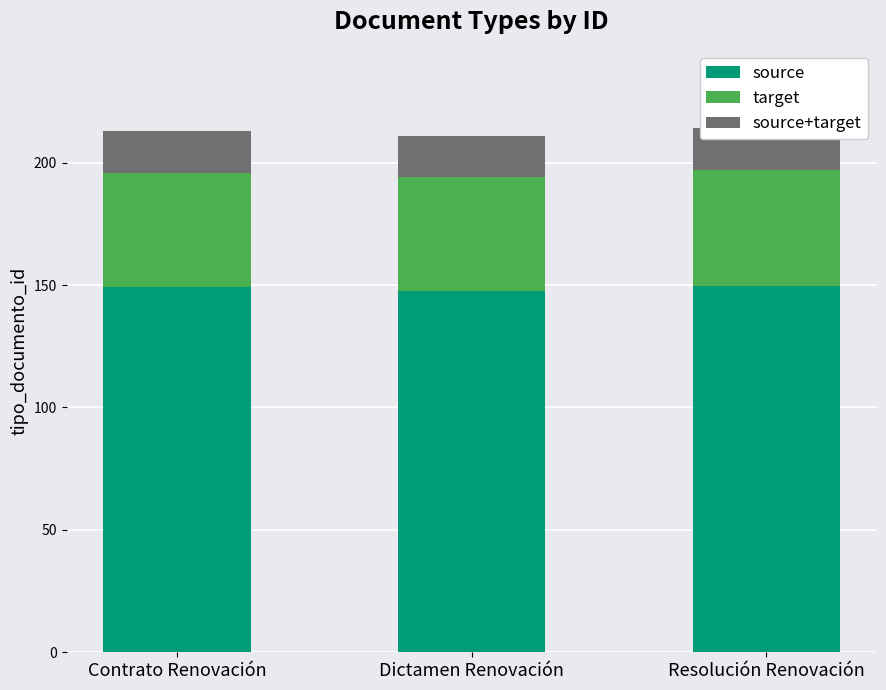

What value does the target series have at Resolución Renovación?

47.1